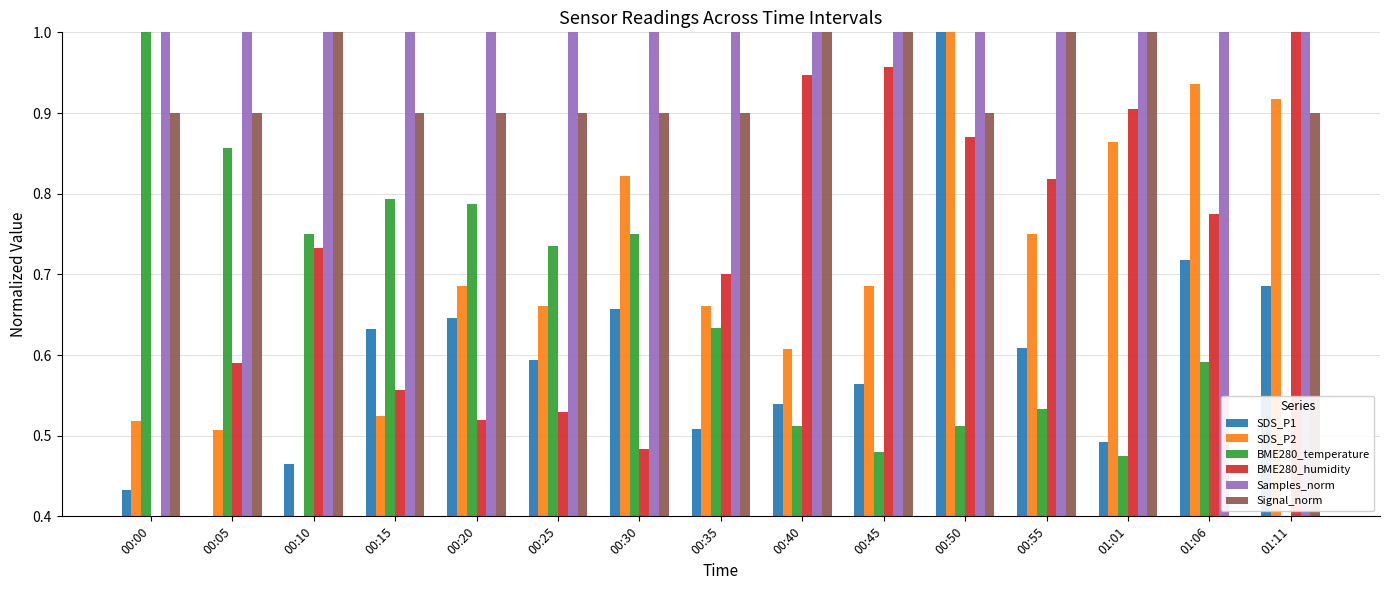

Which series has the largest total across all categories?

Samples_norm